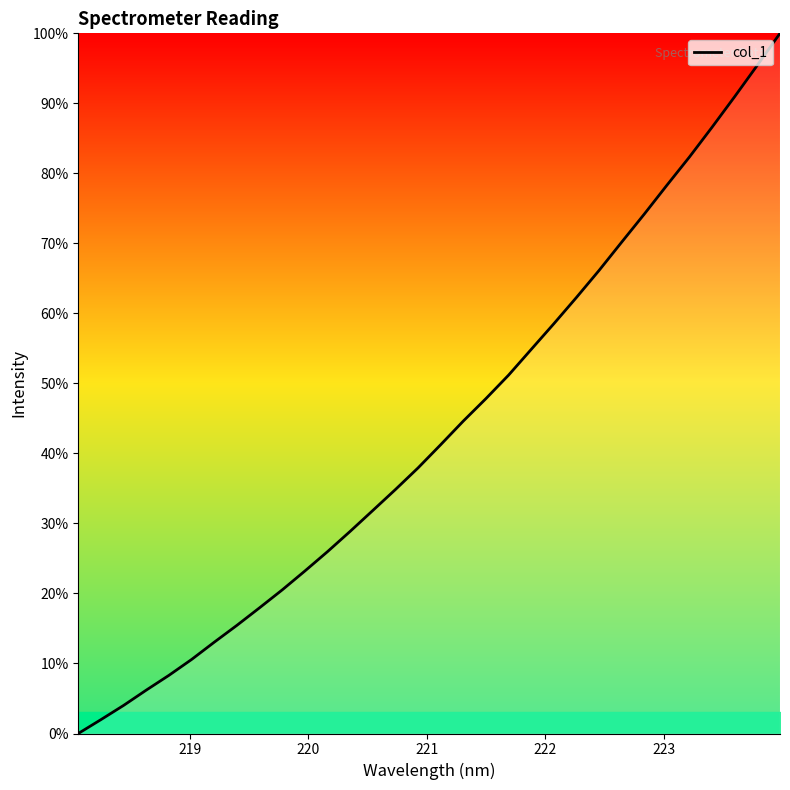

What is the difference between the maximum and minimum values?

100.0